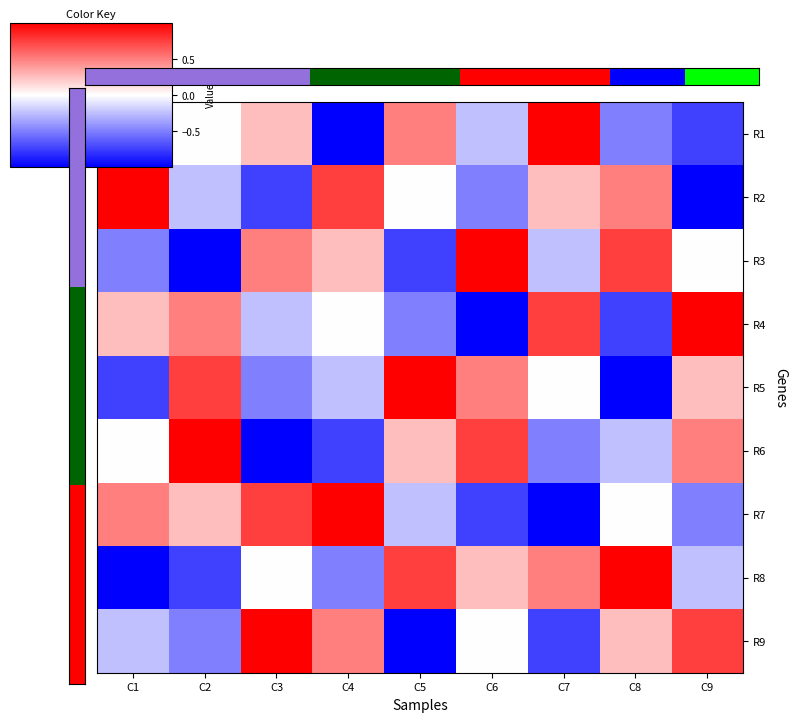

Reading left to right, extract all data points from this chart.

R1: C1=0.8	C2=0.0	C3=0.2	C4=-1.0	C5=0.5	C6=-0.2	C7=1.0	C8=-0.5	C9=-0.8
R2: C1=1.0	C2=-0.2	C3=-0.8	C4=0.8	C5=0.0	C6=-0.5	C7=0.2	C8=0.5	C9=-1.0
R3: C1=-0.5	C2=-1.0	C3=0.5	C4=0.2	C5=-0.8	C6=1.0	C7=-0.2	C8=0.8	C9=0.0
R4: C1=0.2	C2=0.5	C3=-0.2	C4=0.0	C5=-0.5	C6=-1.0	C7=0.8	C8=-0.8	C9=1.0
R5: C1=-0.8	C2=0.8	C3=-0.5	C4=-0.2	C5=1.0	C6=0.5	C7=0.0	C8=-1.0	C9=0.2
R6: C1=0.0	C2=1.0	C3=-1.0	C4=-0.8	C5=0.2	C6=0.8	C7=-0.5	C8=-0.2	C9=0.5
R7: C1=0.5	C2=0.2	C3=0.8	C4=1.0	C5=-0.2	C6=-0.8	C7=-1.0	C8=0.0	C9=-0.5
R8: C1=-1.0	C2=-0.8	C3=0.0	C4=-0.5	C5=0.8	C6=0.2	C7=0.5	C8=1.0	C9=-0.2
R9: C1=-0.2	C2=-0.5	C3=1.0	C4=0.5	C5=-1.0	C6=0.0	C7=-0.8	C8=0.2	C9=0.8